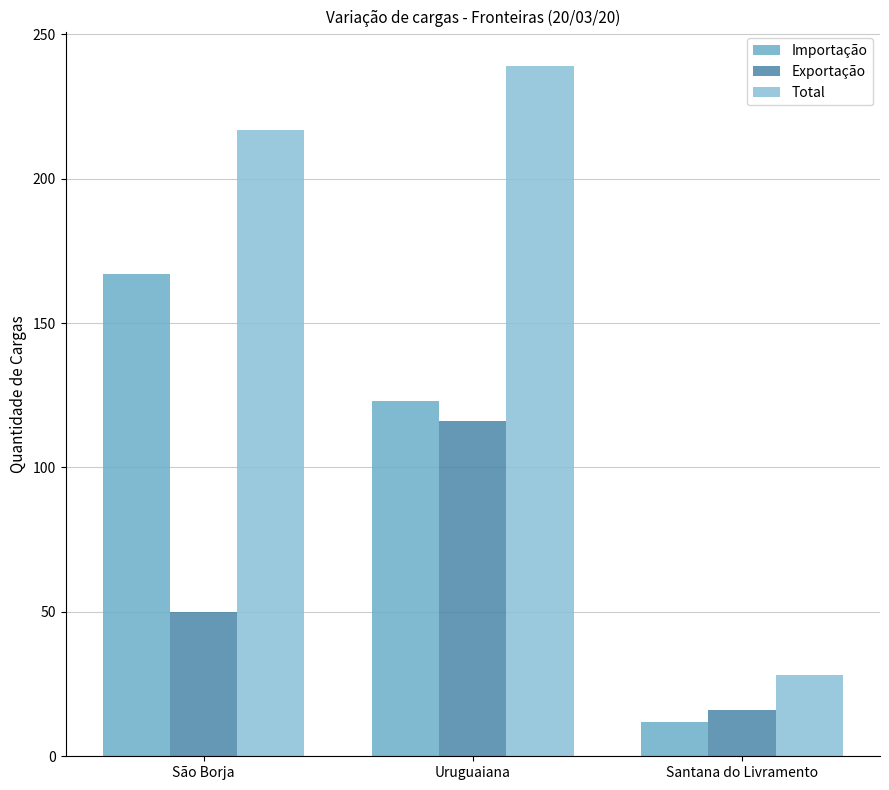

The value of Total at Uruguaiana is 335. True or false?

False